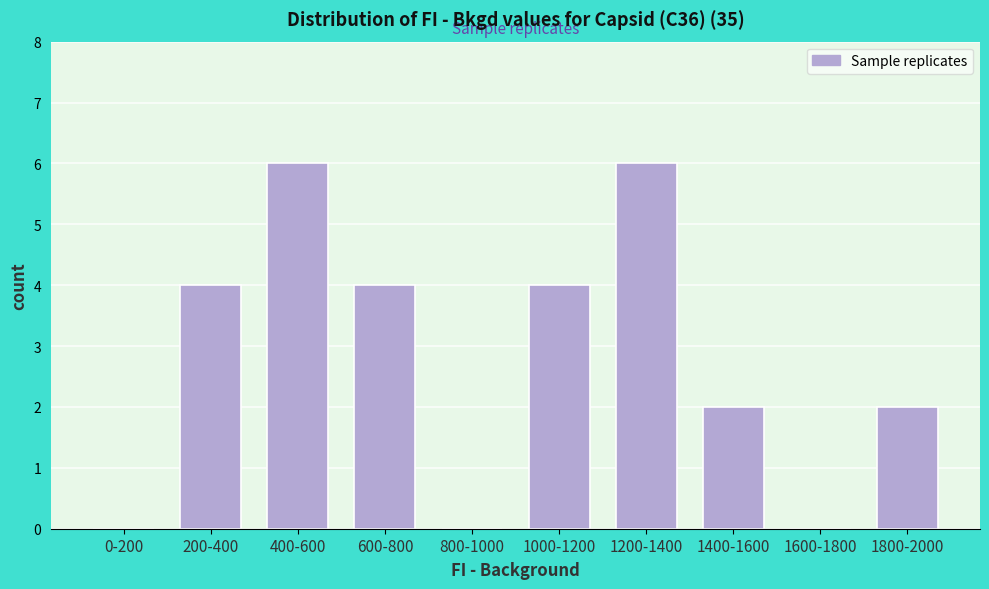

Reading left to right, list all the values displayed in this chart.

0-200=0	200-400=4	400-600=6	600-800=4	800-1000=0	1000-1200=4	1200-1400=6	1400-1600=2	1600-1800=0	1800-2000=2